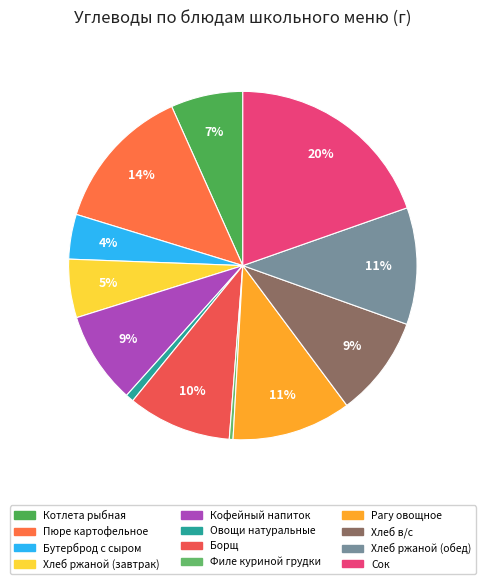

How many slices are in this pie chart?

12